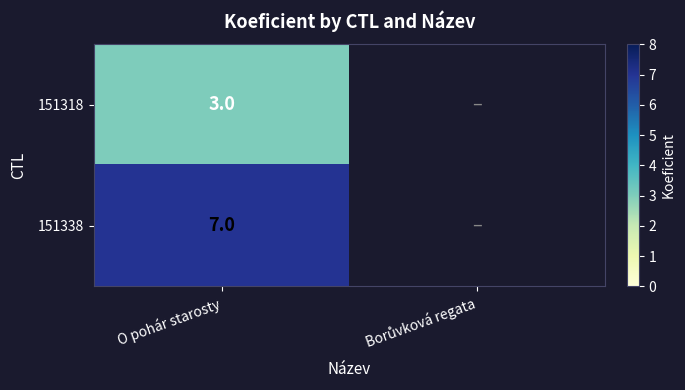

What is the smallest value displayed?

3.0